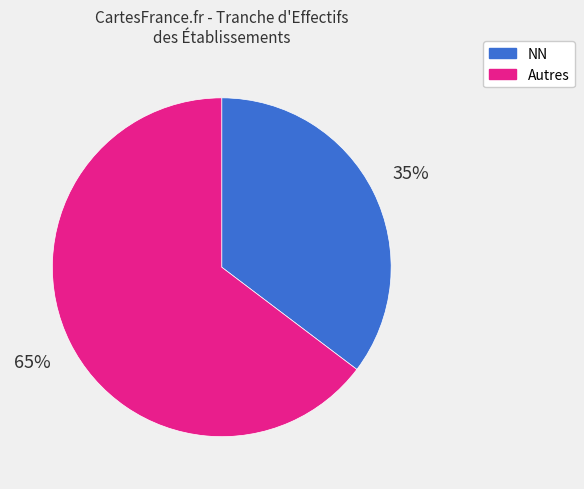

Is there any slice that represents more than half of the pie?

Yes